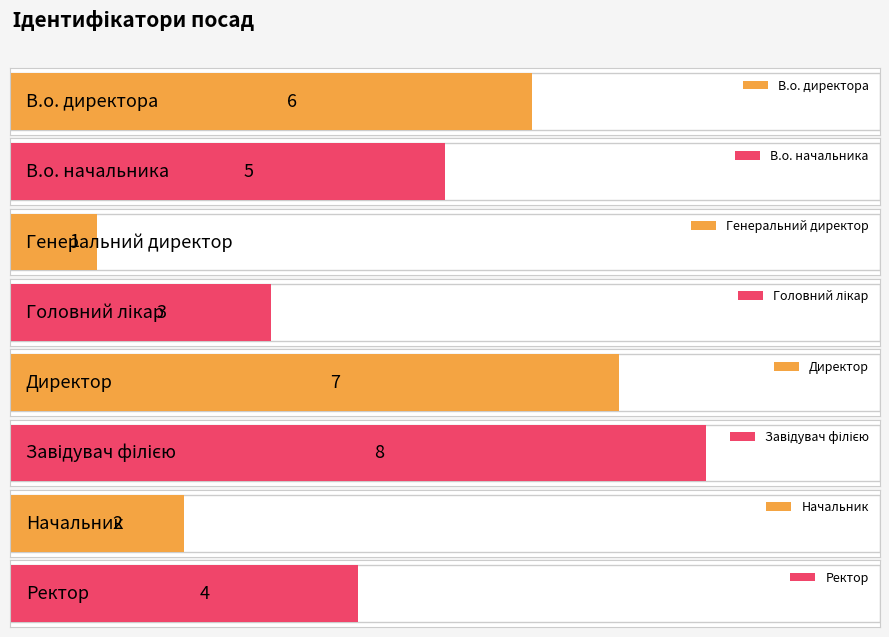

How many categories are shown in the chart?

8